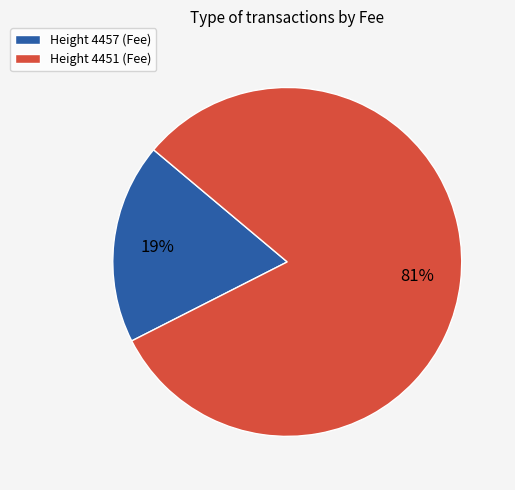

Is the sum of Height 4451 (Fee) and Height 4457 (Fee) greater than half?

Yes